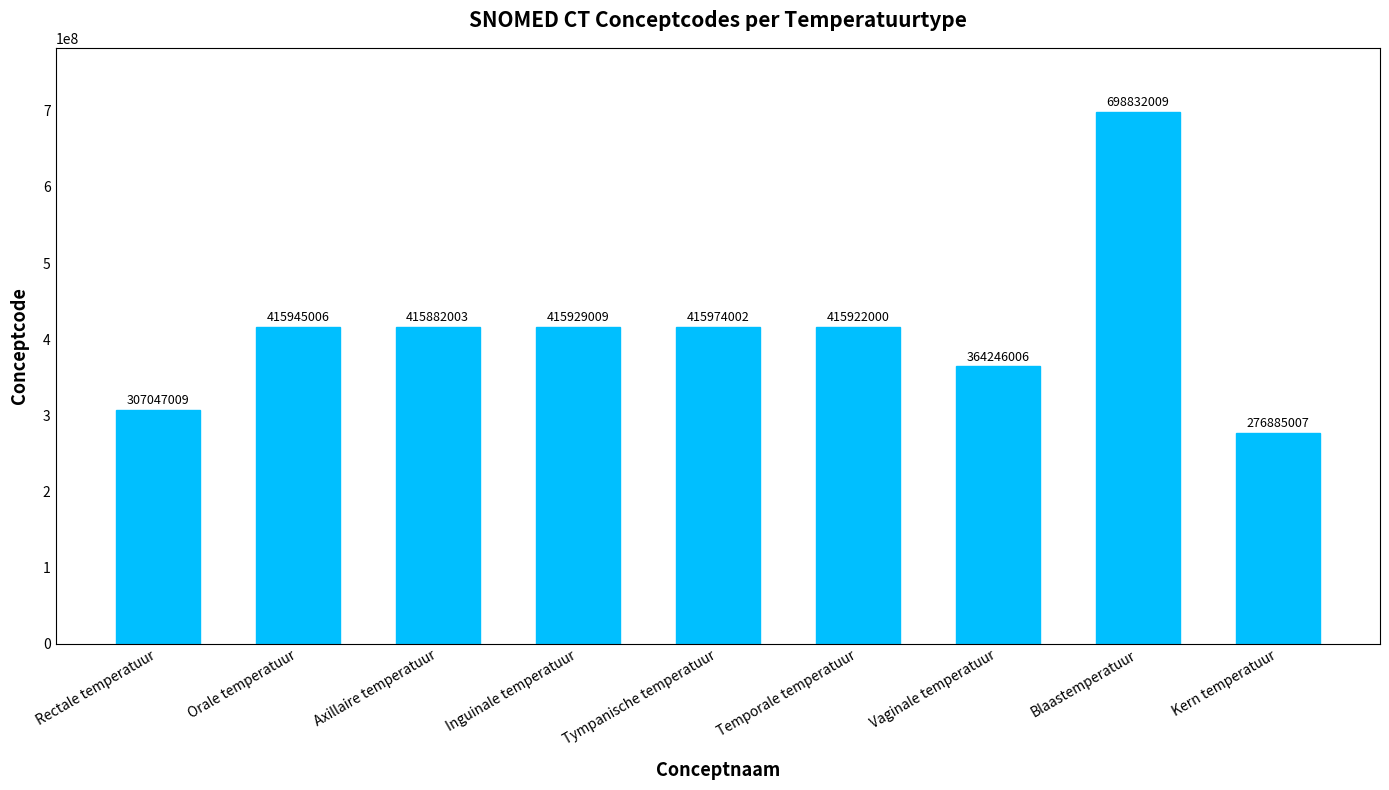

Rank the categories by value from lowest to highest.

Kern temperatuur, Rectale temperatuur, Vaginale temperatuur, Axillaire temperatuur, Temporale temperatuur, Inguinale temperatuur, Orale temperatuur, Tympanische temperatuur, Blaastemperatuur